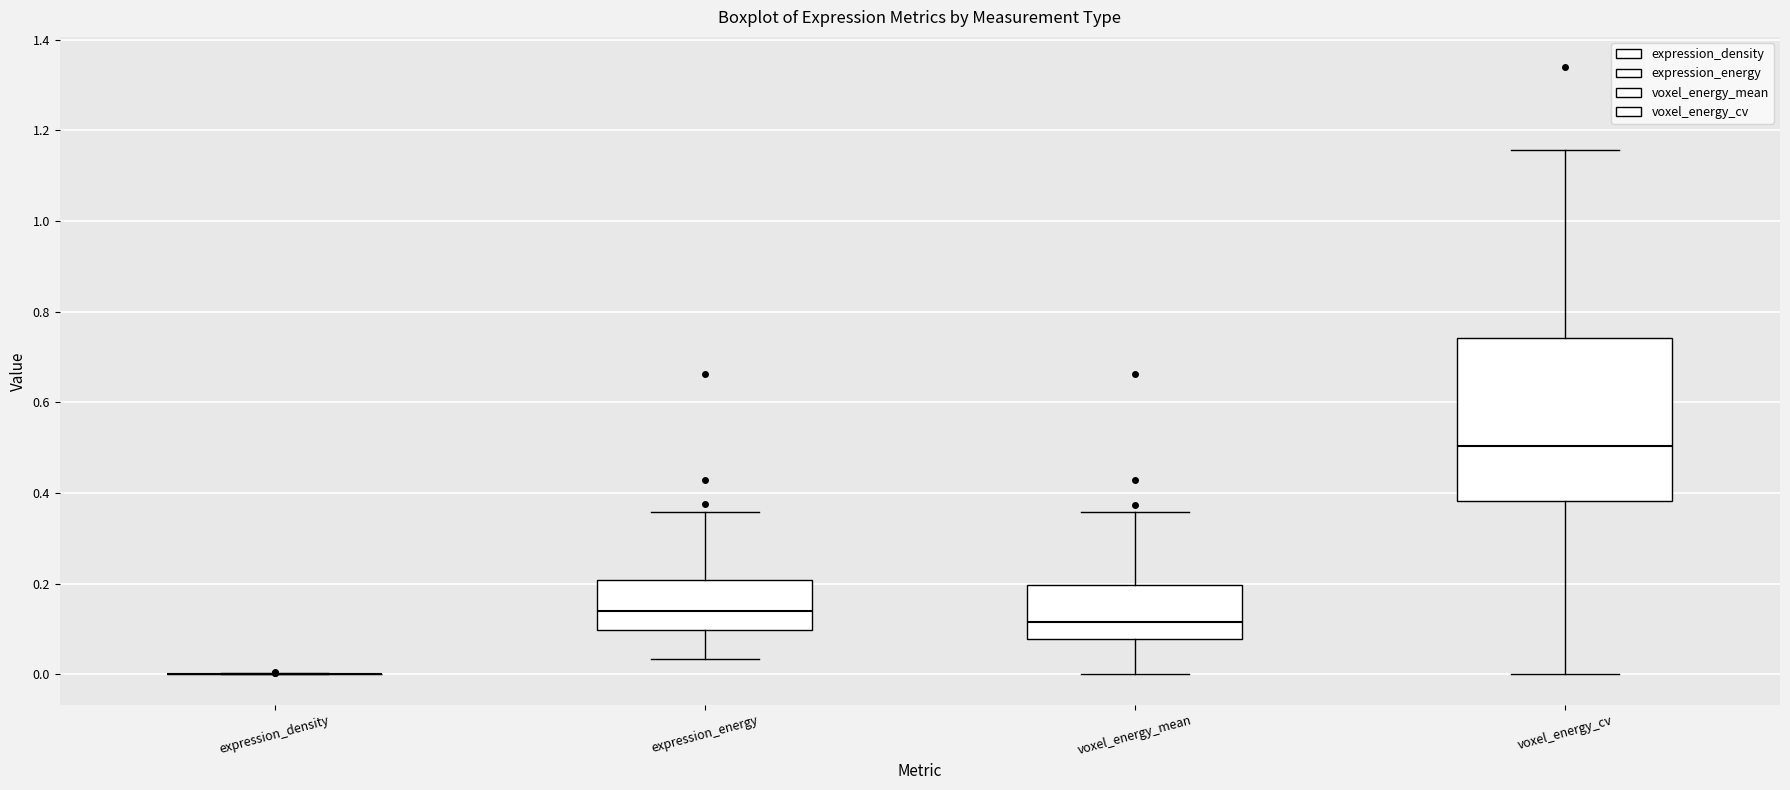

Which box is the tallest, from its lower edge to its upper edge?

voxel_energy_cv